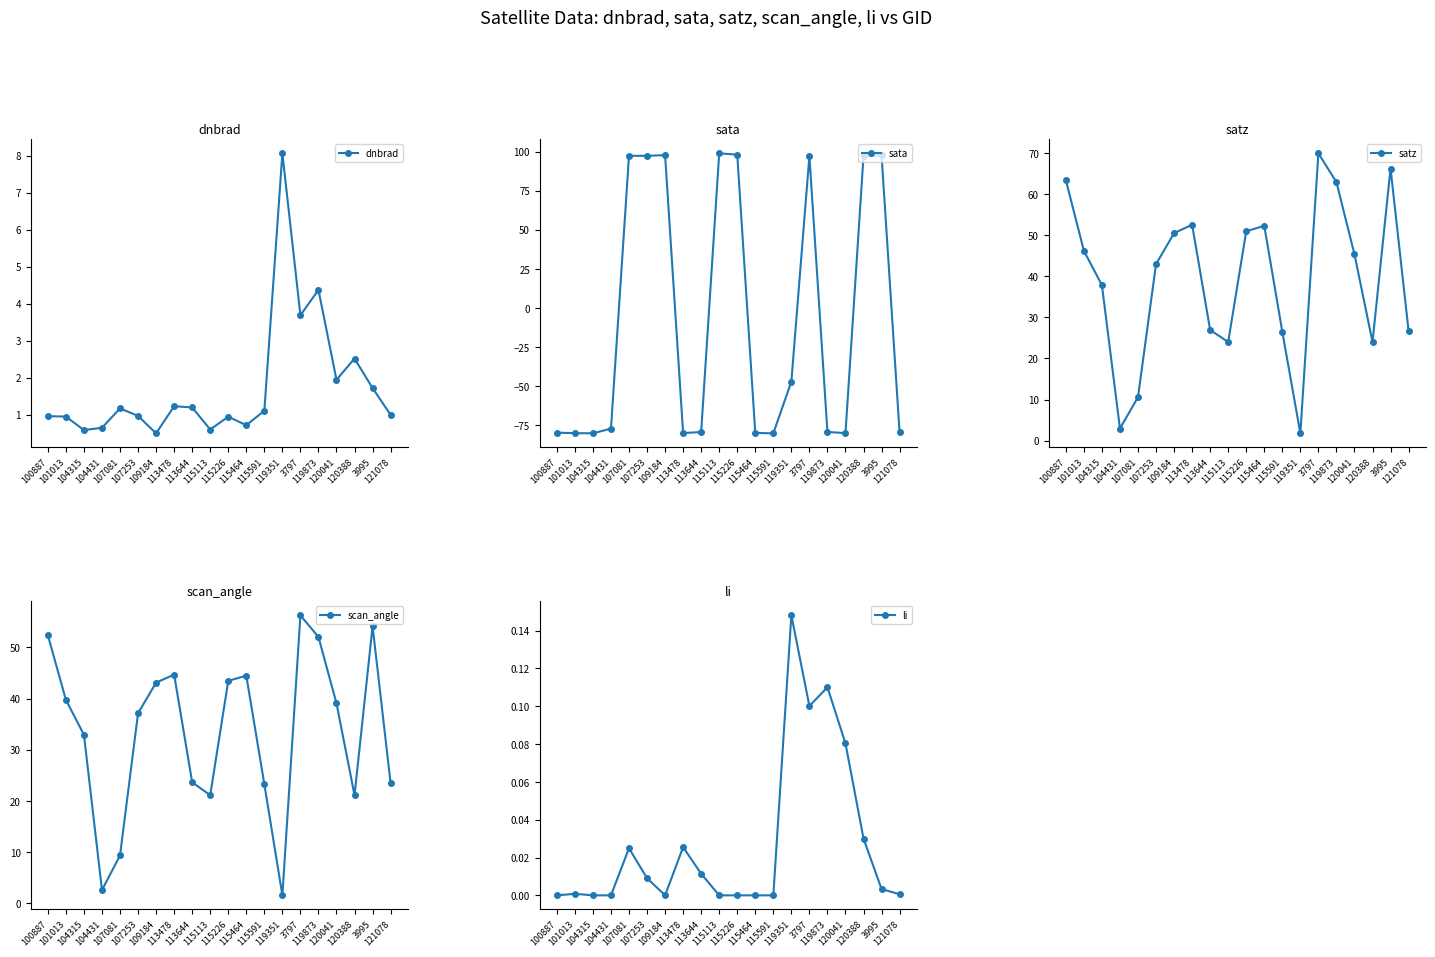

The satz series shows 11.4 at 115464. True or false?

False